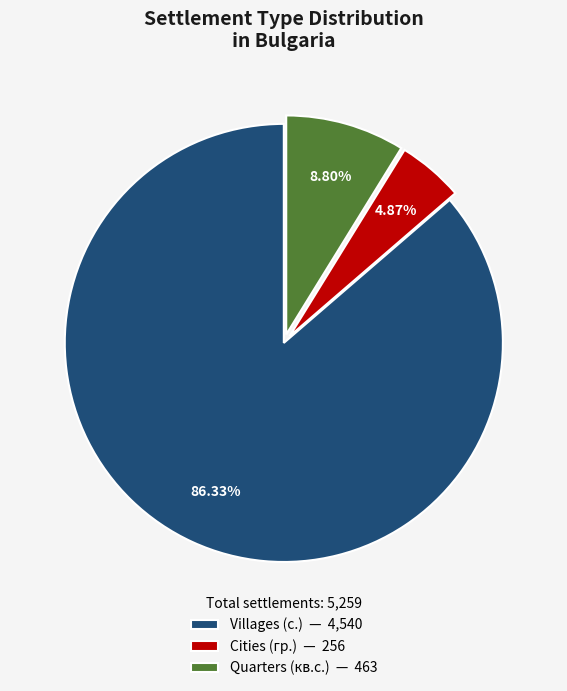

Is there a majority slice in this chart?

Yes